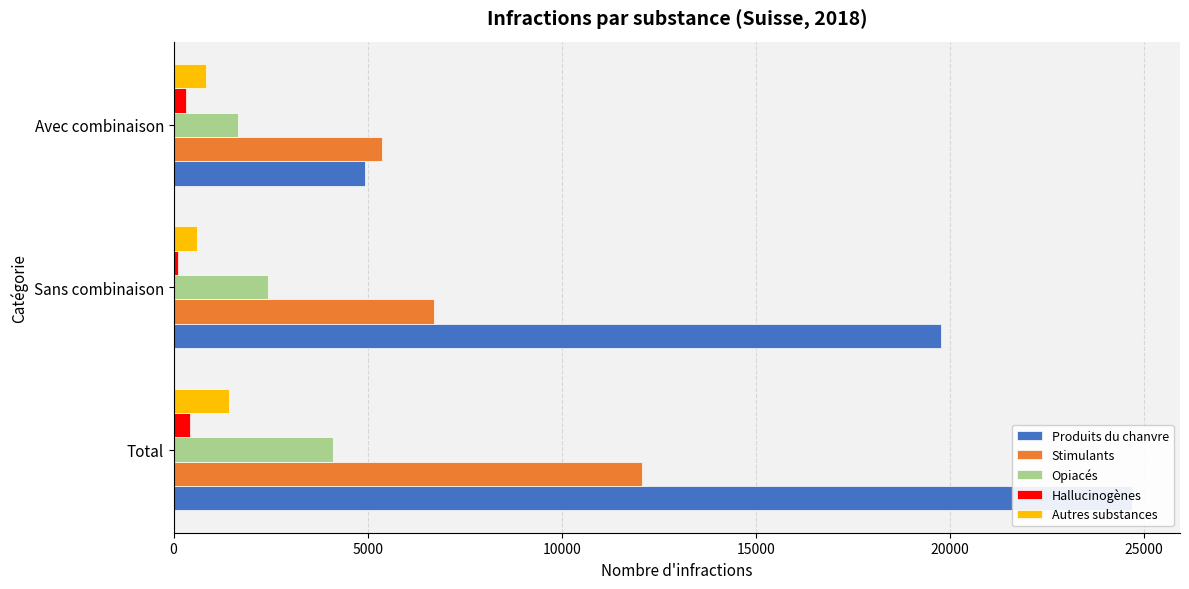

What is the greatest value displayed?

24697